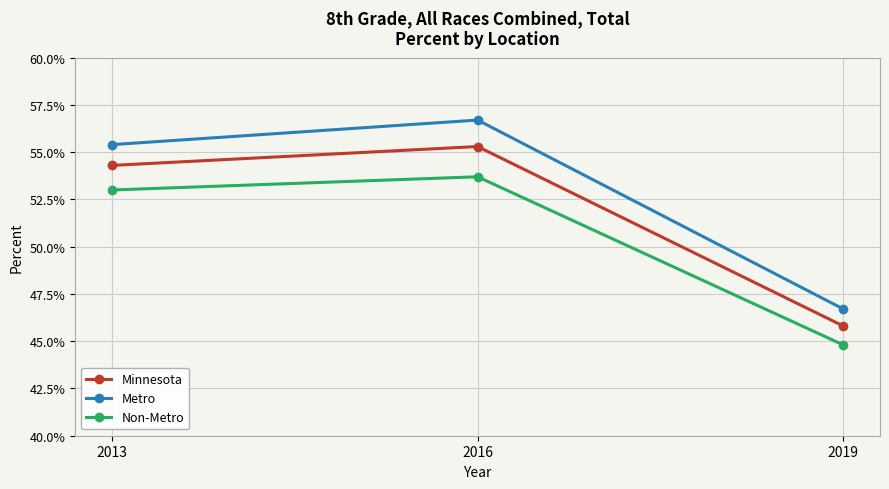

List the series in order of their peak value, highest first.

Metro, Minnesota, Non-Metro